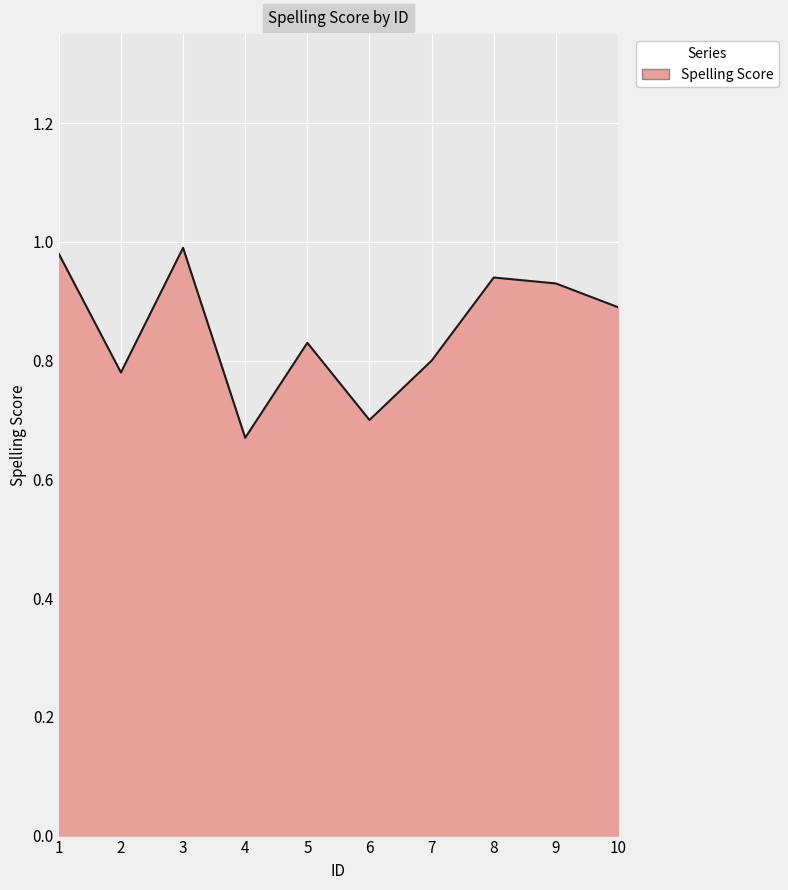

What is the change in value from 3 to 6?

-0.3